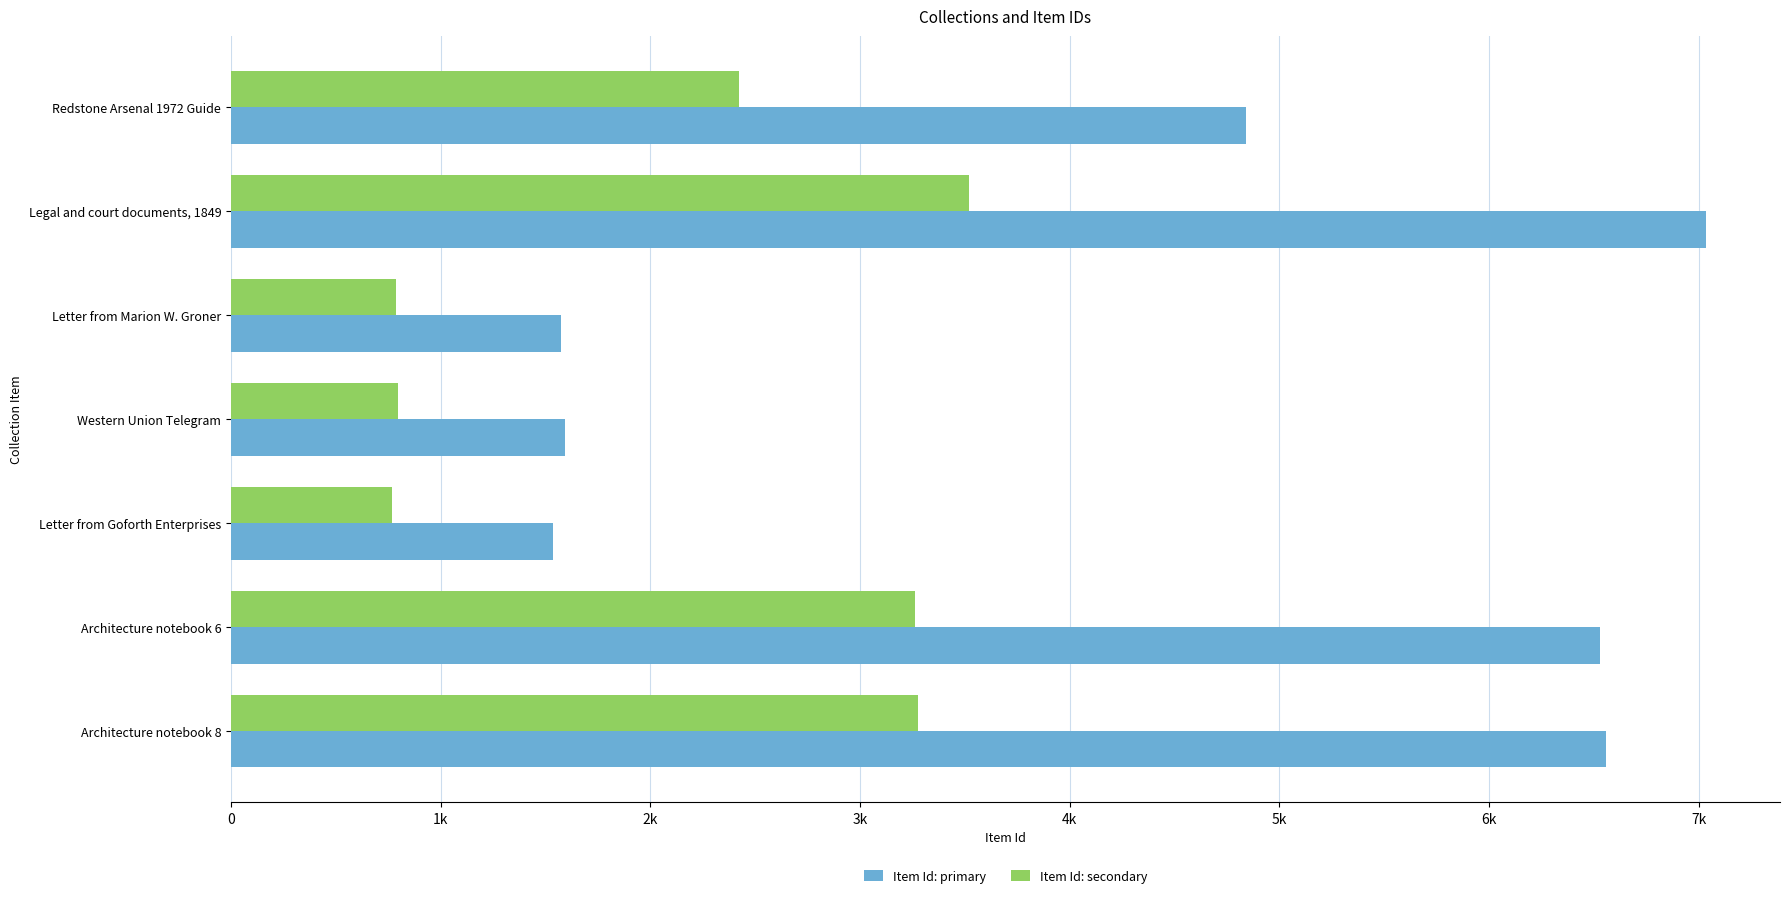

List the series in order of their overall mean, lowest first.

Item Id: secondary, Item Id: primary